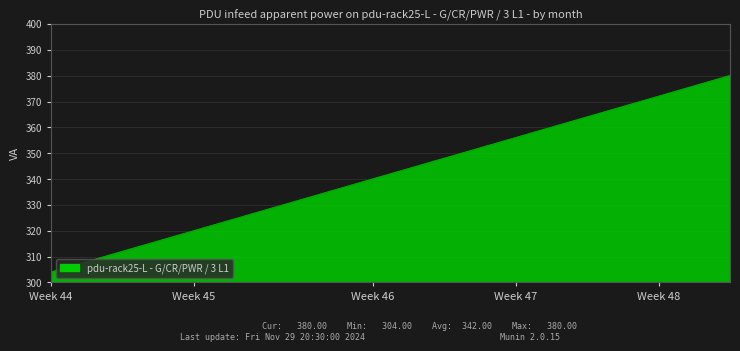

How many lines are shown in the chart?

1